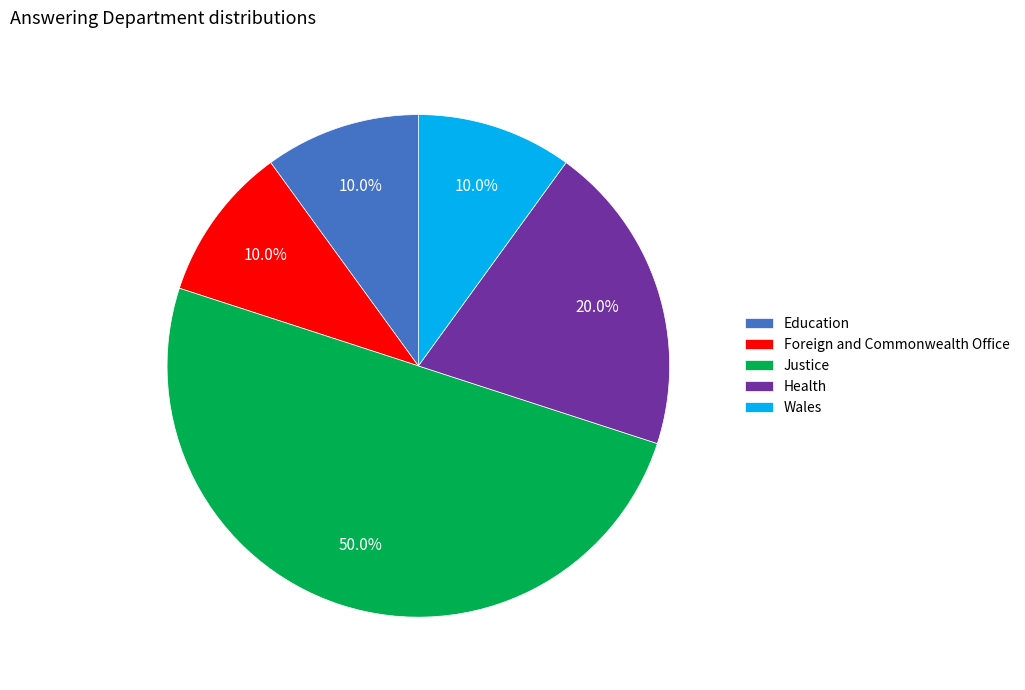

Is Foreign and Commonwealth Office the majority of the pie?

No